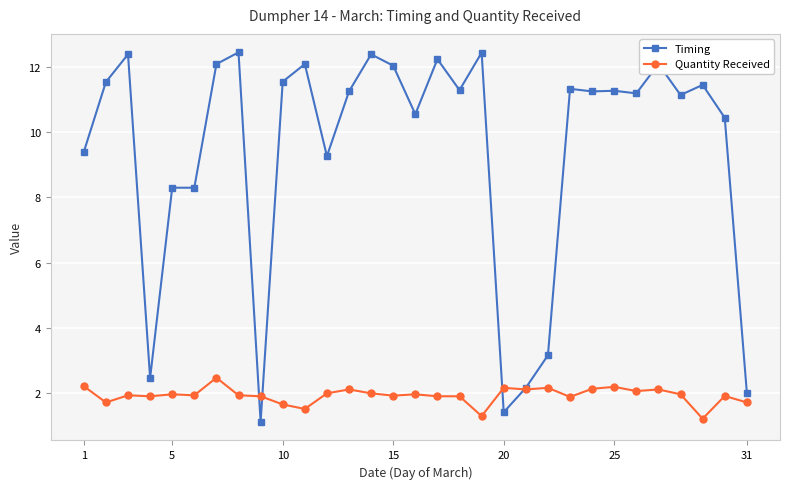

Rank the series by their maximum value, from highest to lowest.

Timing, Quantity Received